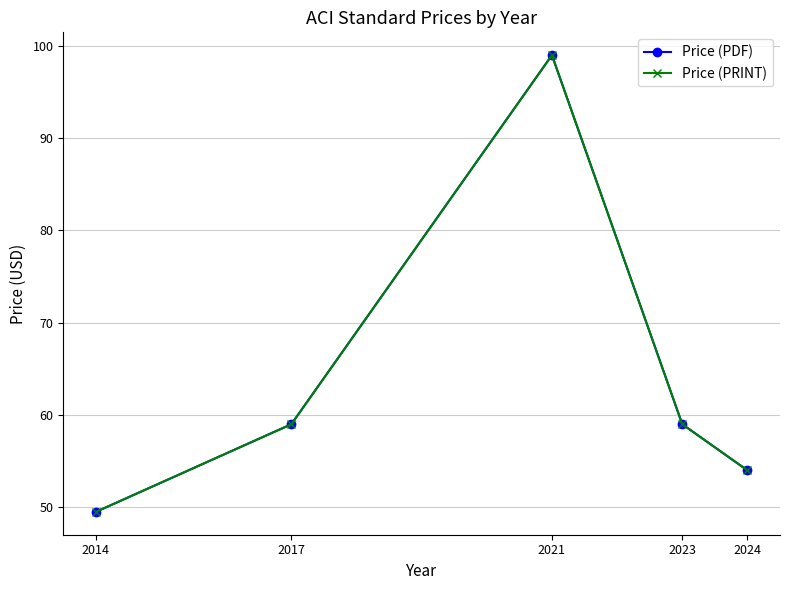

True or false: Price (PRINT) and Price (PDF) intersect in this chart.

False